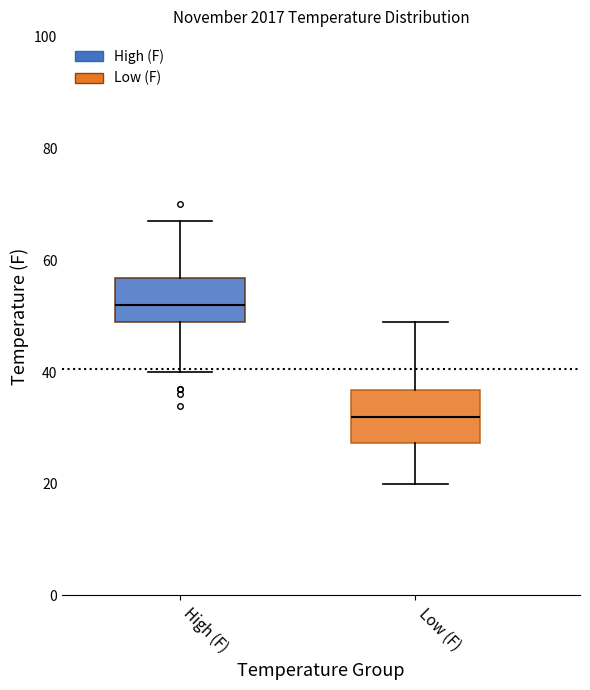

Which box has the lowest median line?

Low (F)